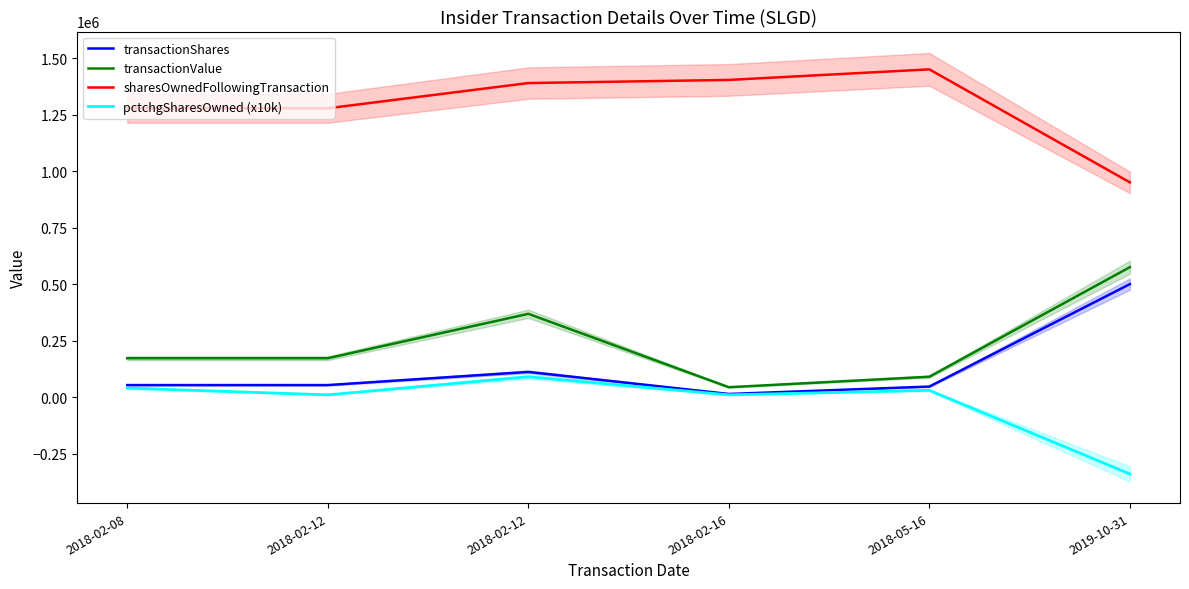

What is the difference between the second highest and second lowest values in the sharesOwnedFollowingTransaction series?

125518